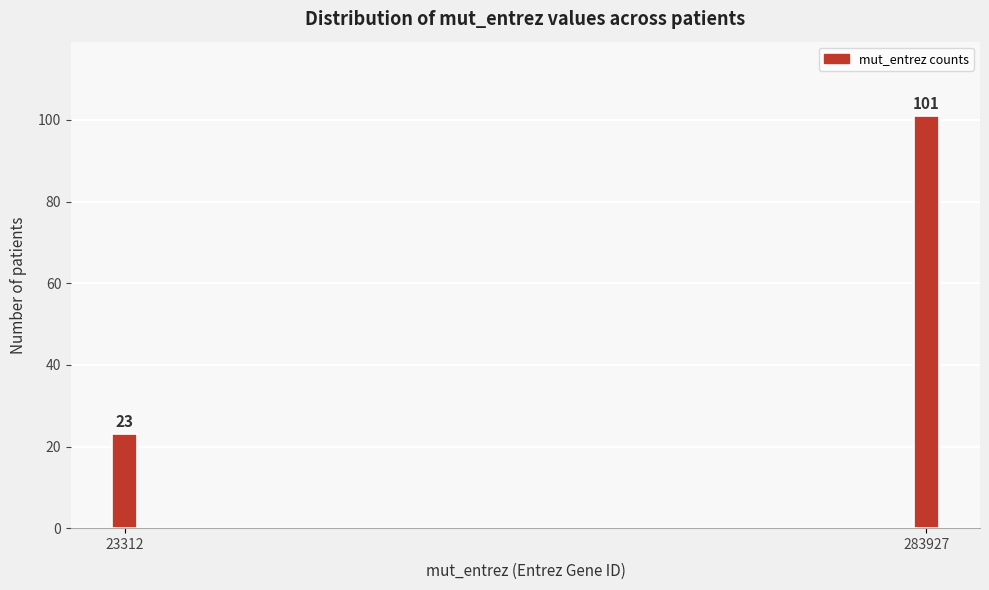

Reading right to left, list all the values displayed in this chart.

283927=101	23312=23